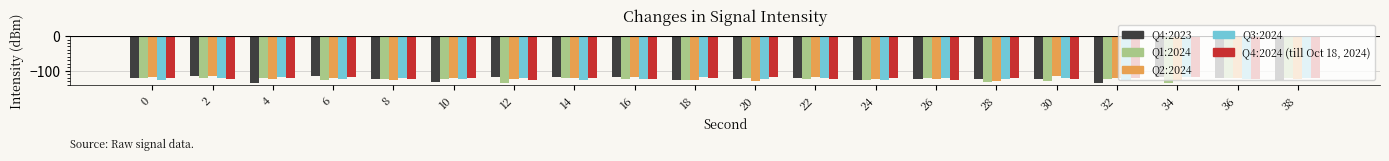

What is the total value across all series at 0?

-604.7